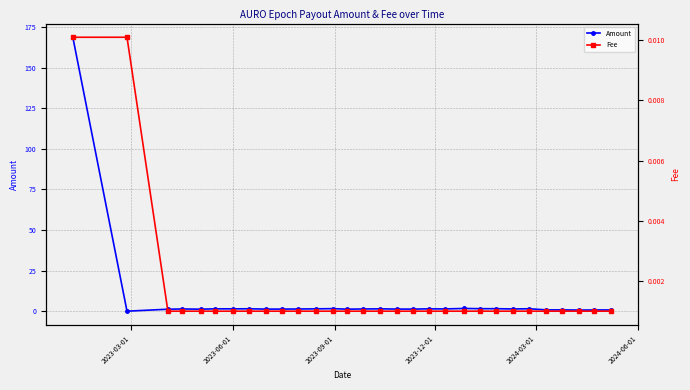

True or false: Fee has more than 1 points higher than both neighbors.

False